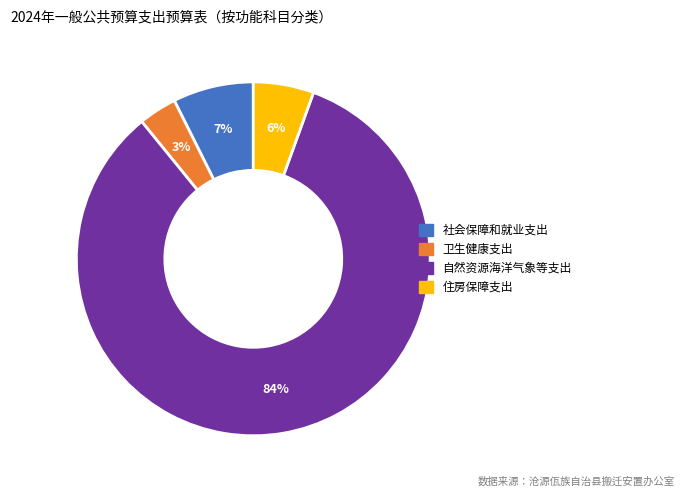

To the nearest percent, what is the combined percentage of 社会保障和就业支出 and 住房保障支出?

13%